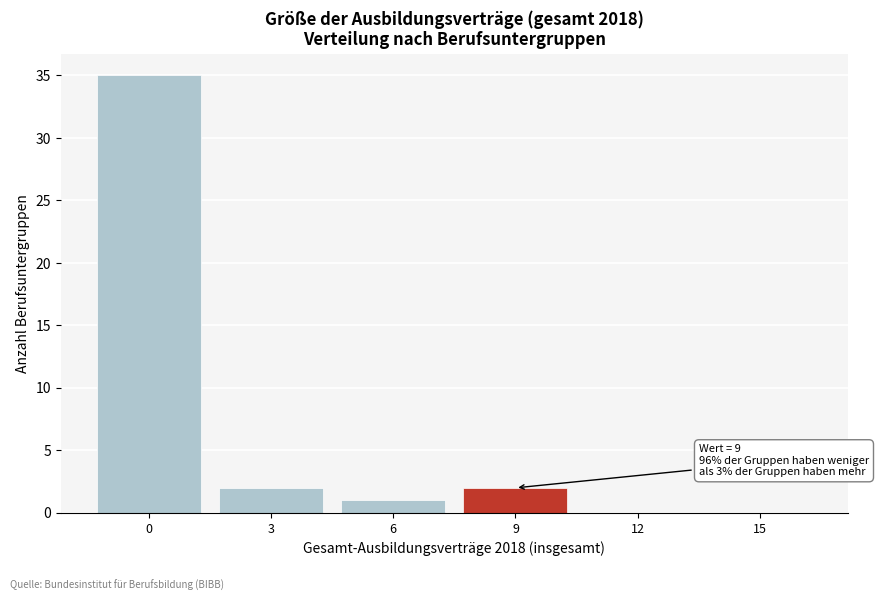

Reading left to right, extract all data points from this chart.

0=35	3=2	6=1	9=2	12=0	15=0